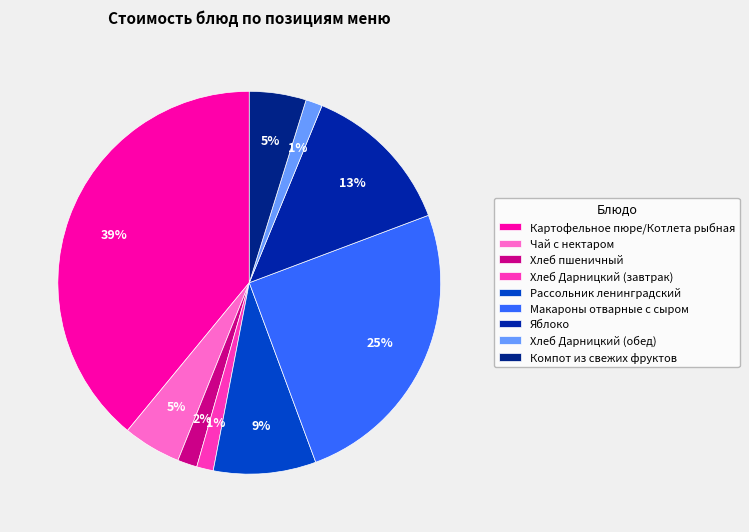

Is it true that Хлеб пшеничный is 1% of the pie?

False